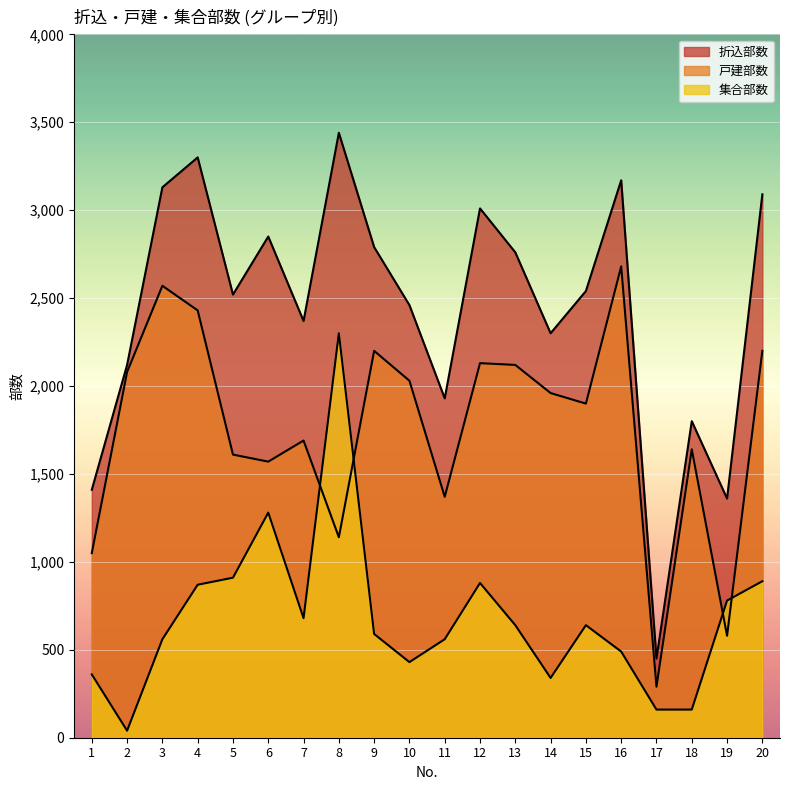

At which category does the chart reach its minimum across all series?

2